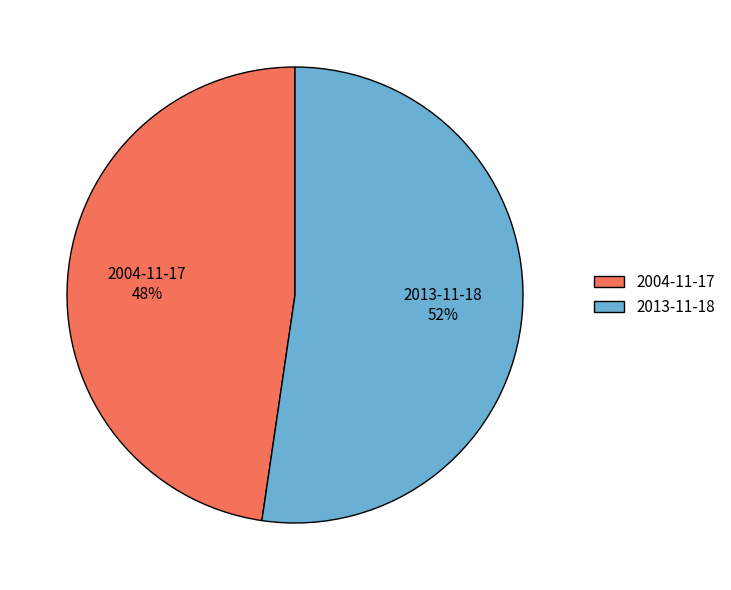

The 2013-11-18 slice represents 44% of the pie. True or false?

False